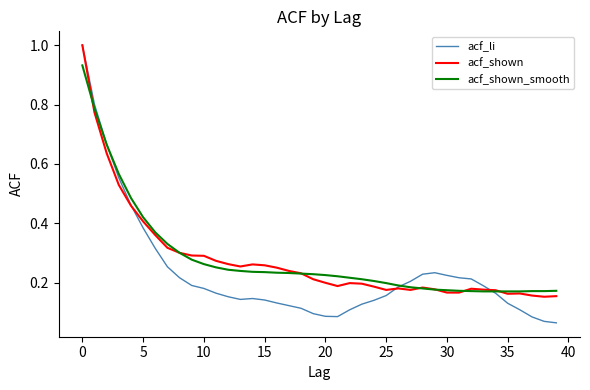

What is the highest value of the acf_li series?

1.0